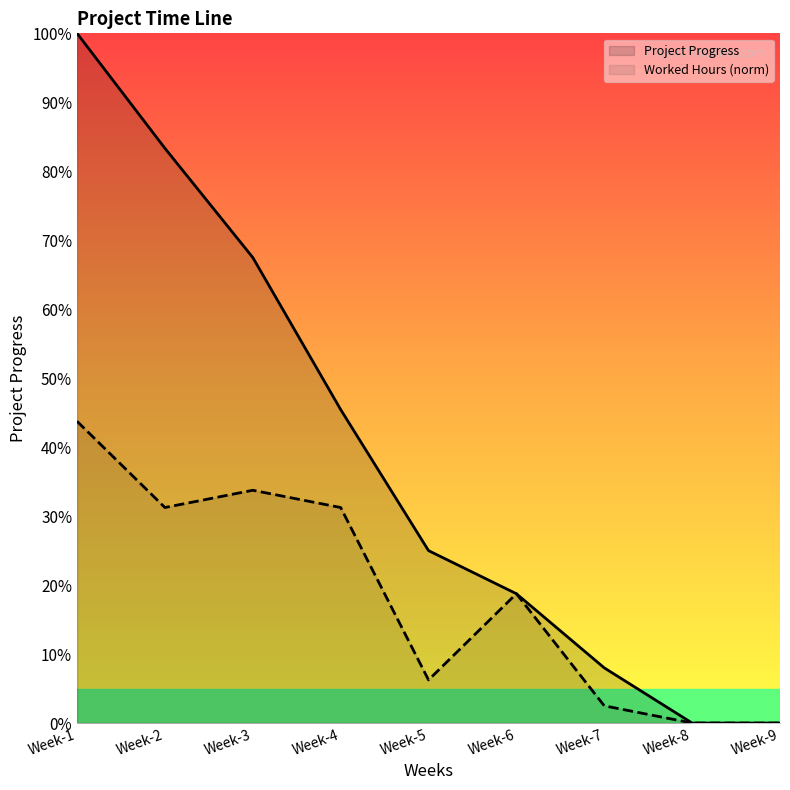

Rank the series by their maximum value, from lowest to highest.

Worked Hours (norm), Project Progress